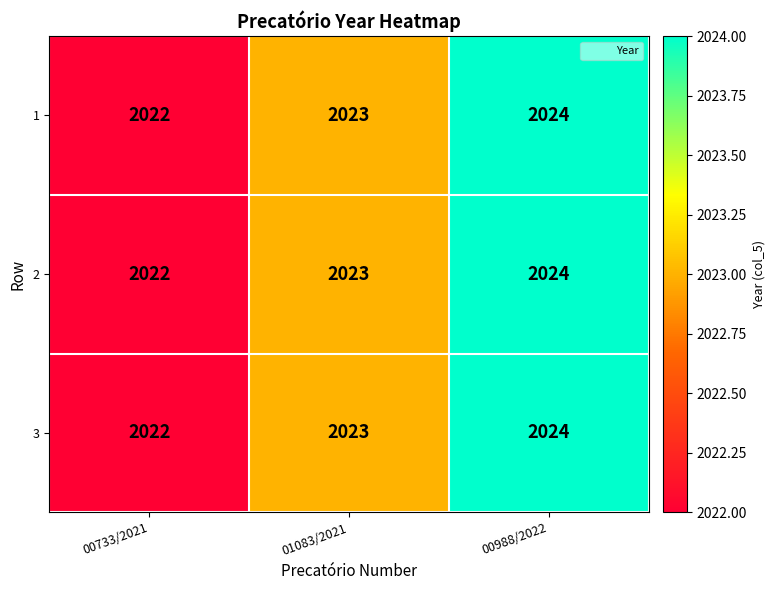

What value does the 3 series have at 00733/2021?

2022